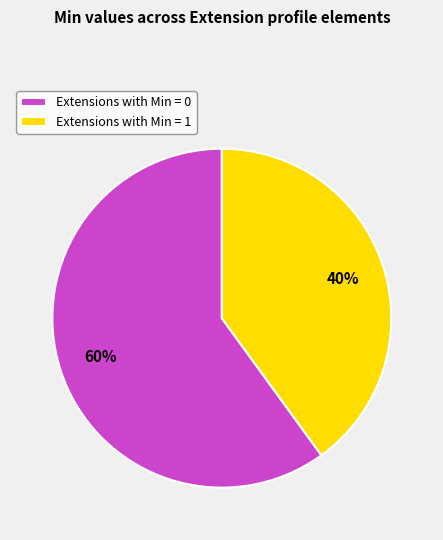

Combined, do Extensions with Min = 1 and Extensions with Min = 0 account for over 50%?

Yes